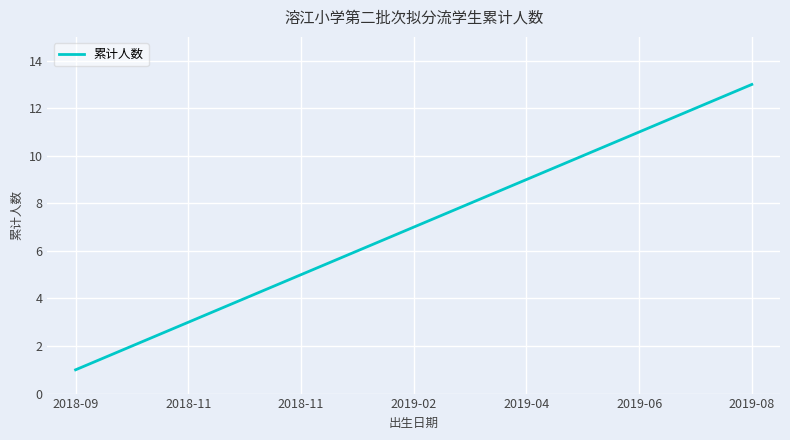

What is the difference between the maximum and minimum values?

12